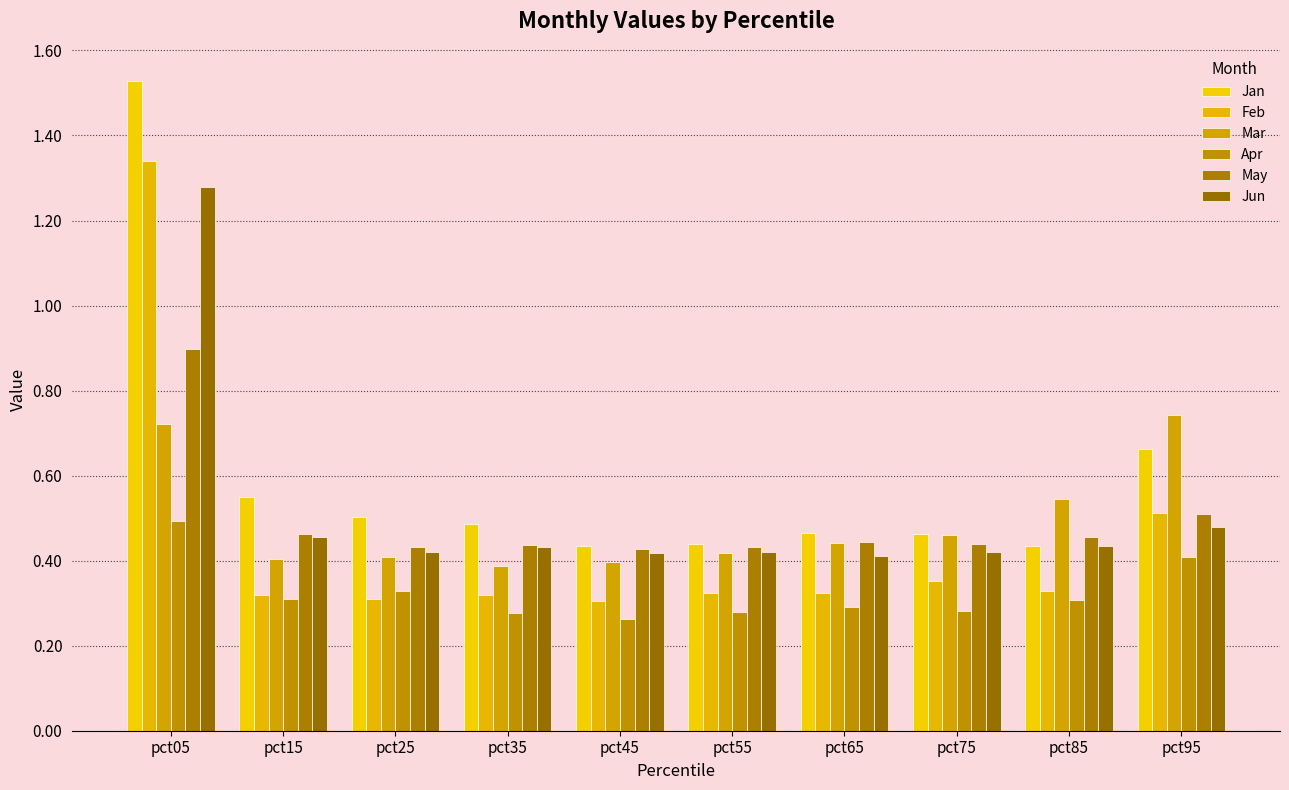

How many distinct data groups are displayed?

6